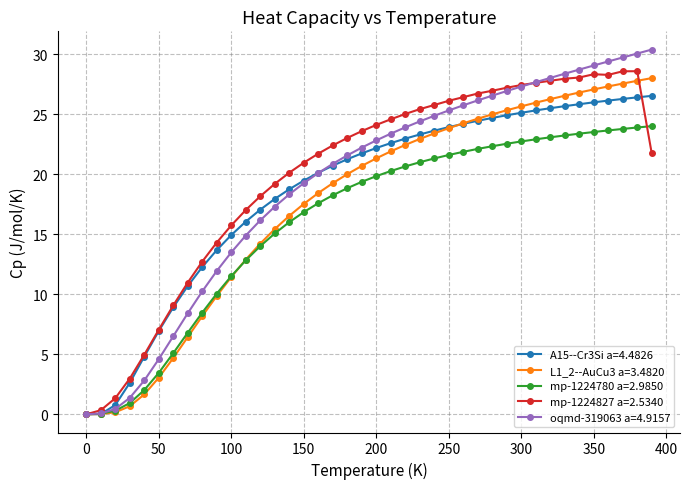

True or false: mp-1224827 a=2.5340 has more than 1 points higher than both neighbors.

True